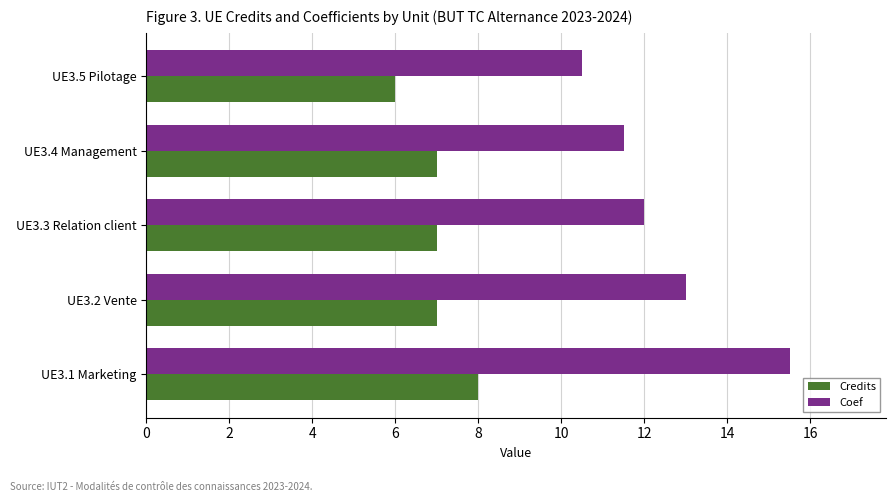

At how many categories does at least one series exceed 9?

5